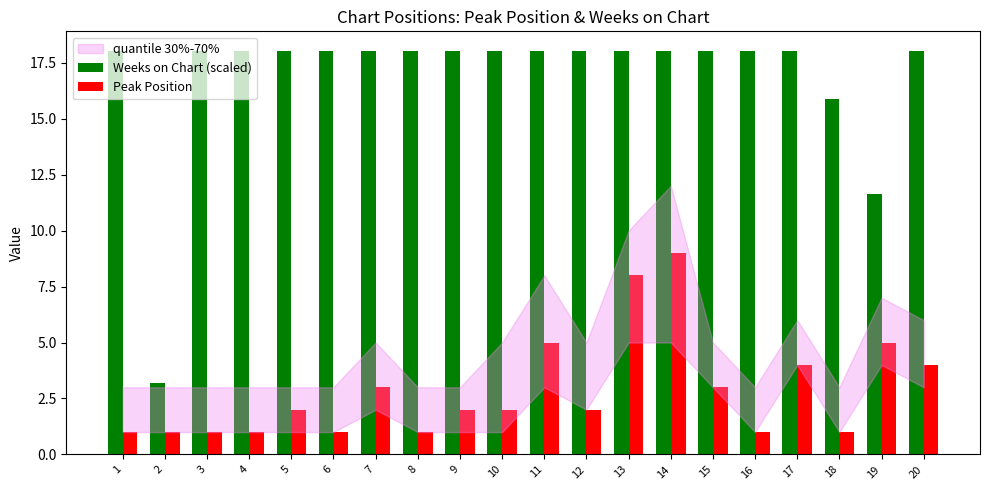

At how many categories does at least one series exceed 2?

20